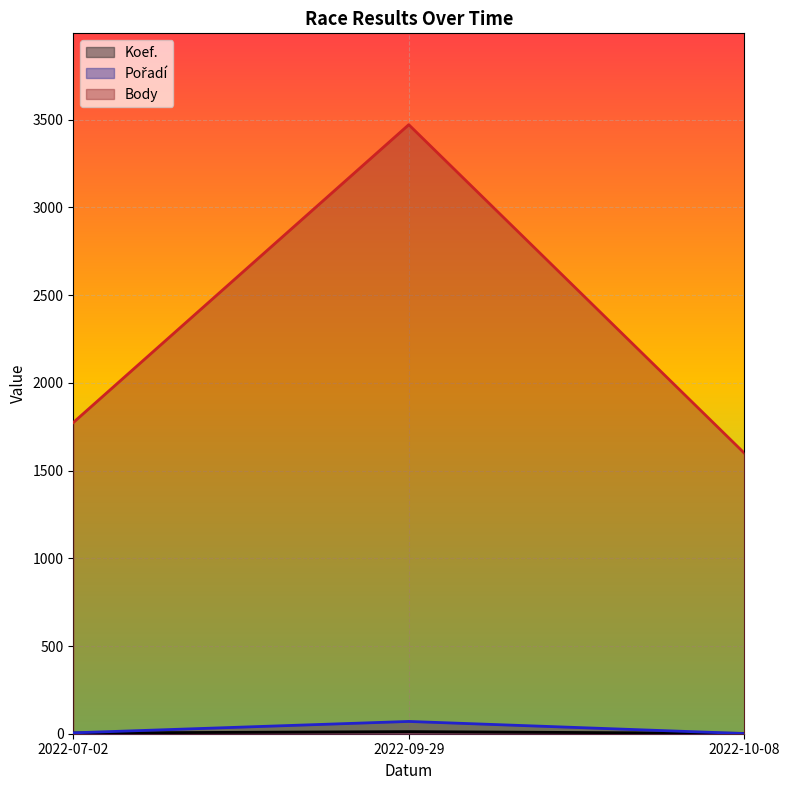

What is the difference between the Pořadí values at 2022-10-08 and 2022-09-29?

69